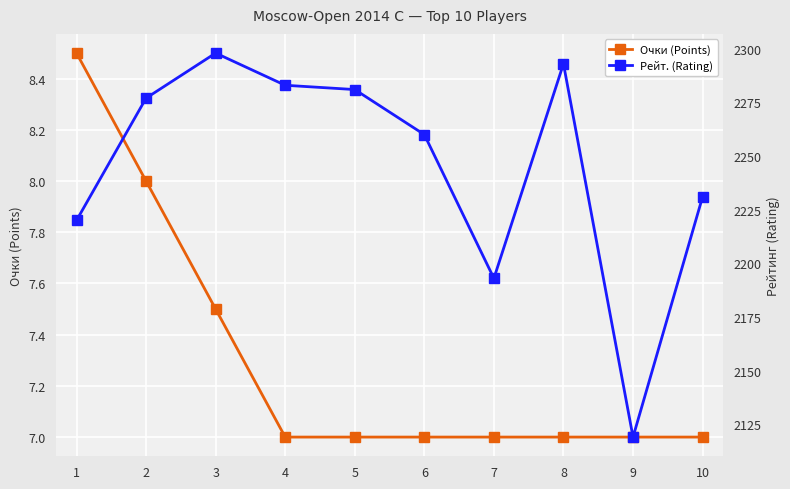

At which category does Рейт. (Rating) reach its first local peak?

3